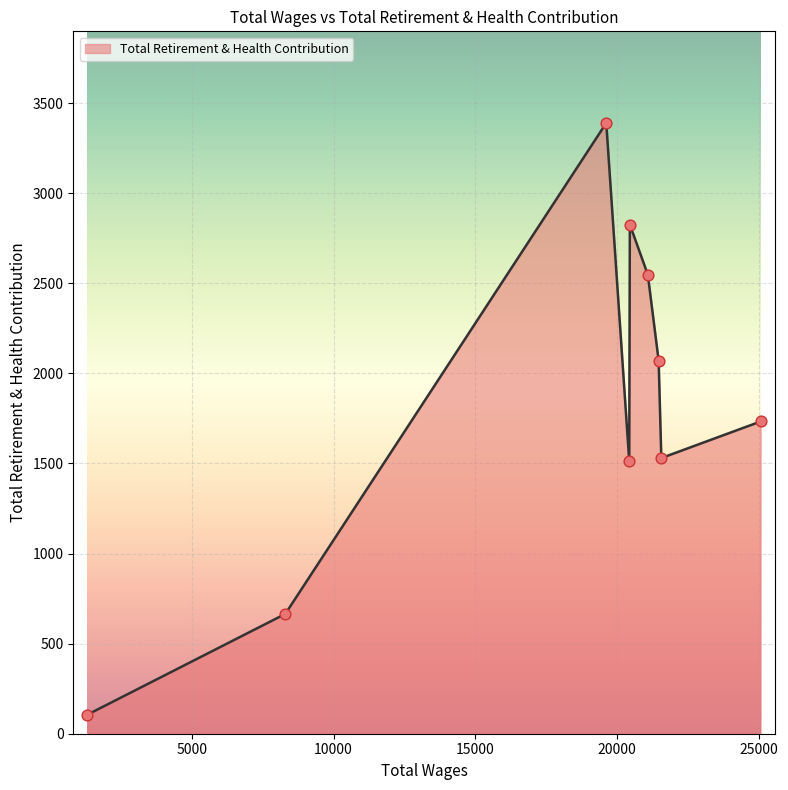

What is the smallest value displayed?

106